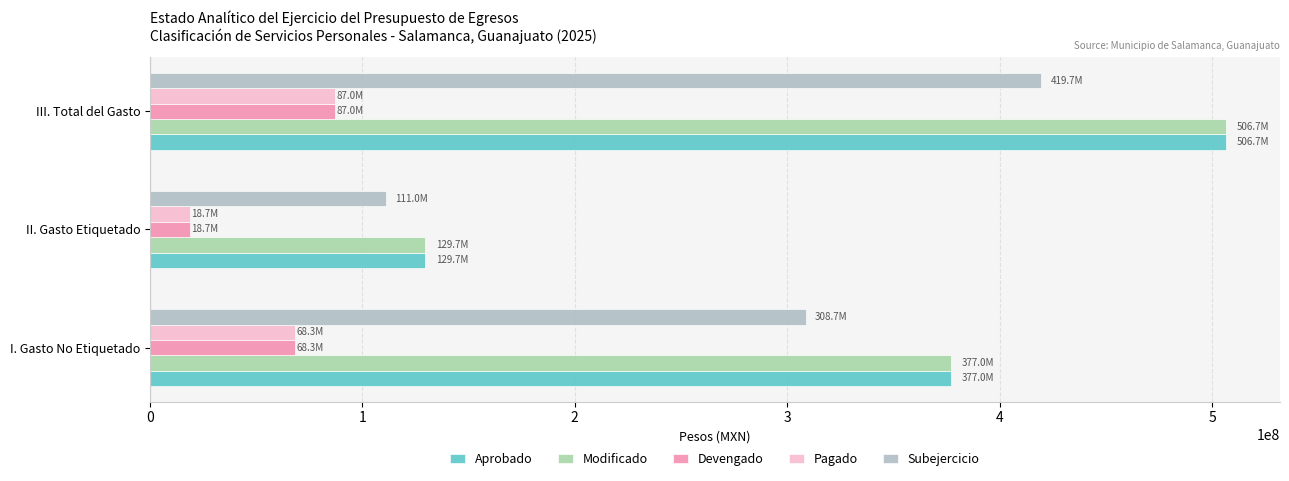

Which series has the largest range (max minus min)?

Aprobado